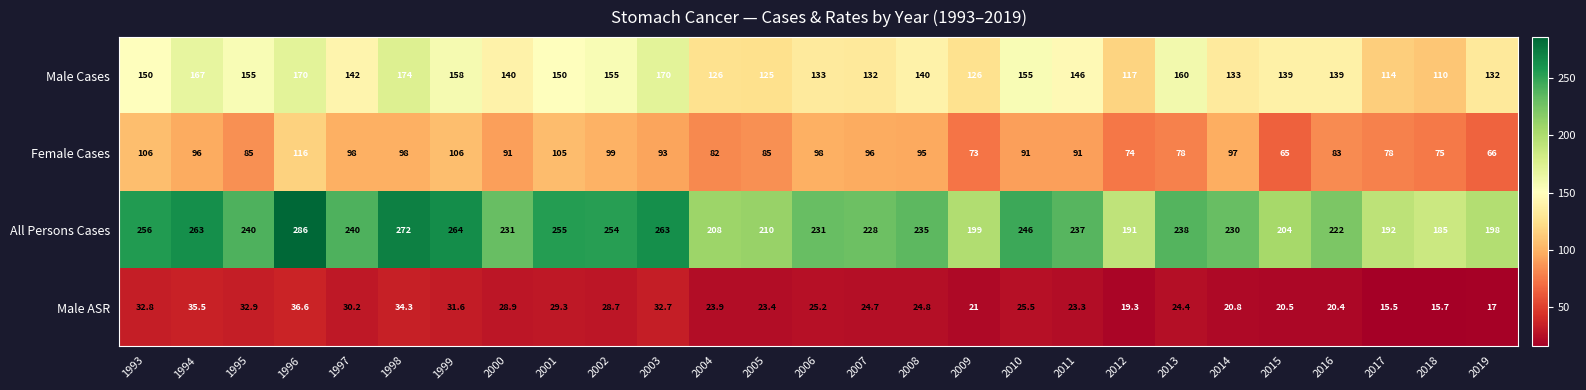

What is the smallest value displayed?

15.5